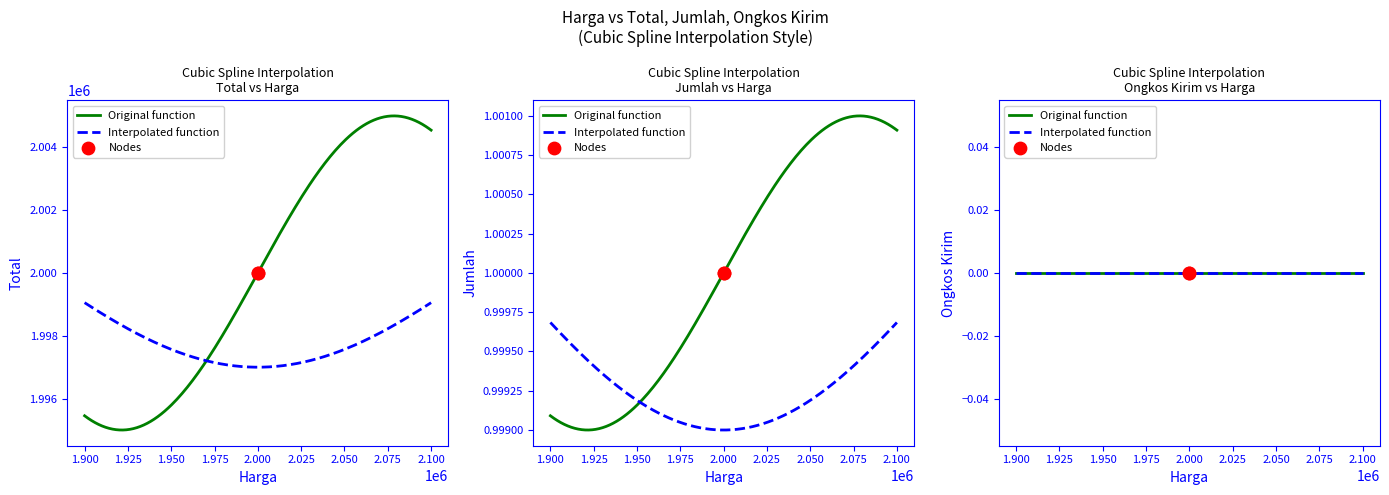

Which series has the largest total across all categories?

Total